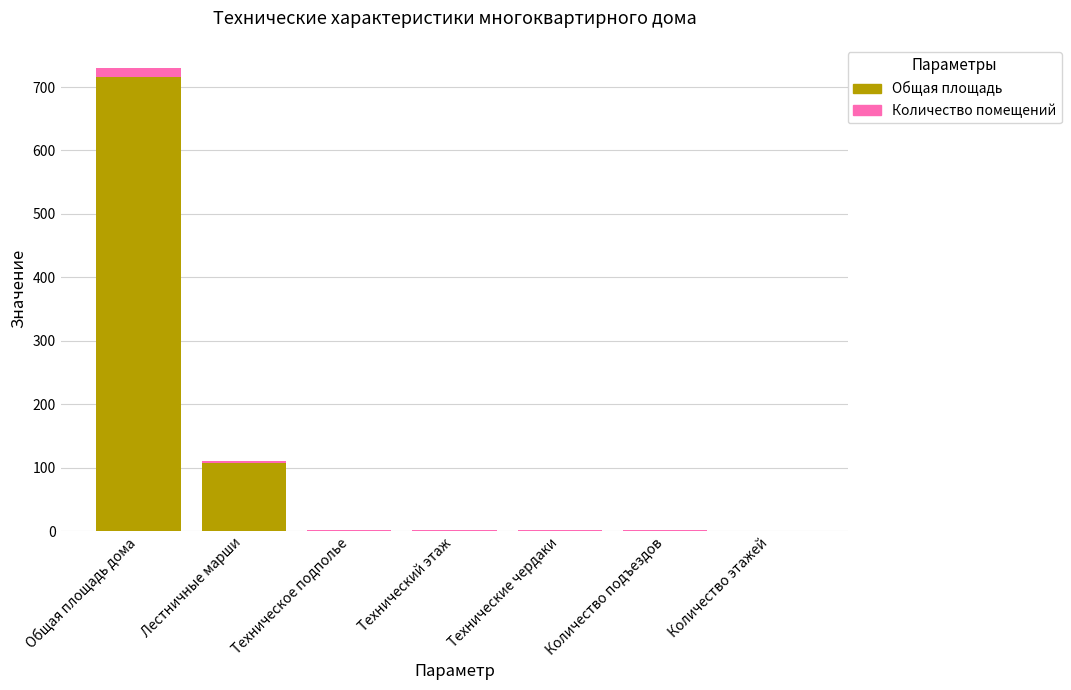

How many series are shown in this chart?

2